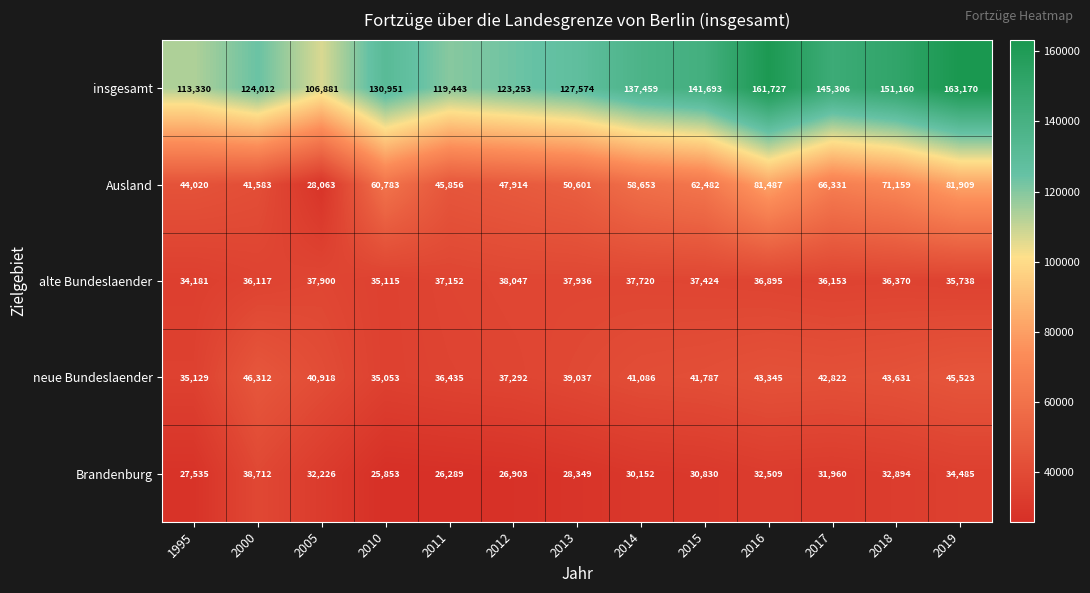

What is the difference between the maximum and minimum values in the Brandenburg series?

12859